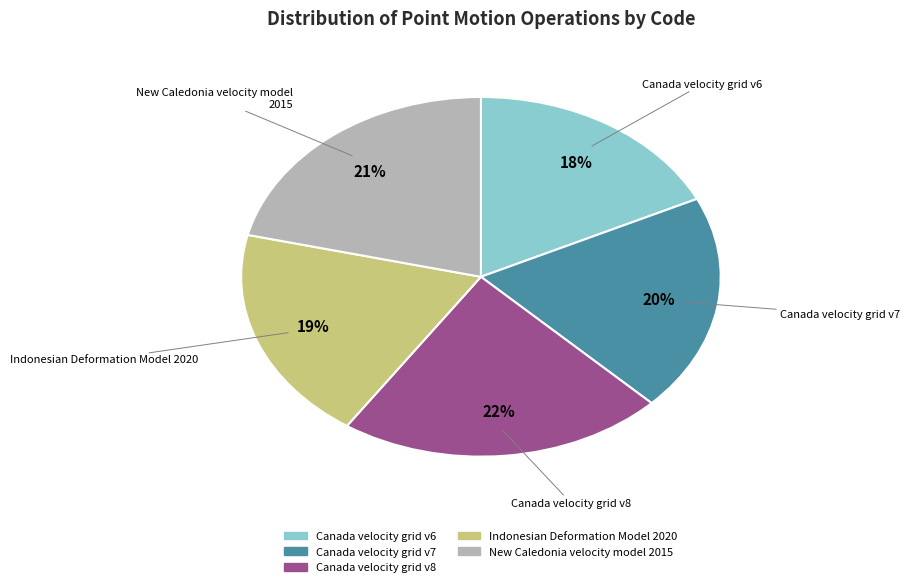

Is the sum of Canada velocity grid v6 and Indonesian Deformation Model 2020 greater than half?

No